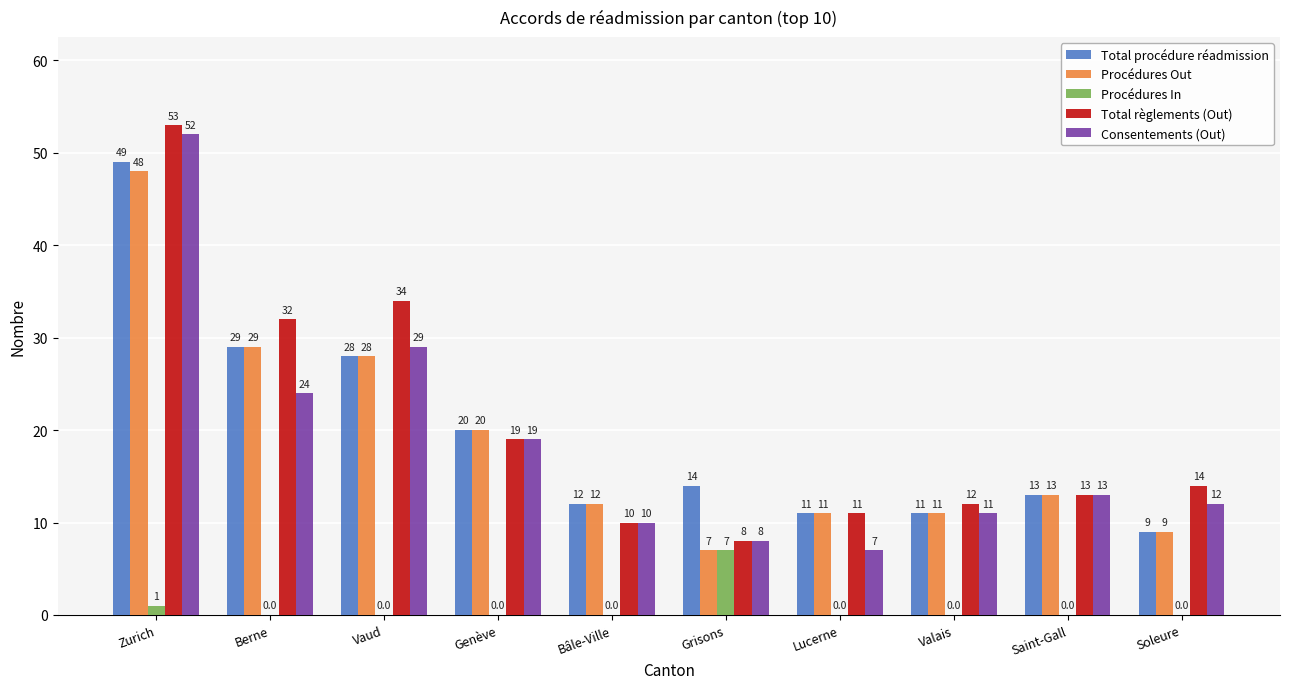

Which category has the highest value in the Procédures Out series?

Zurich